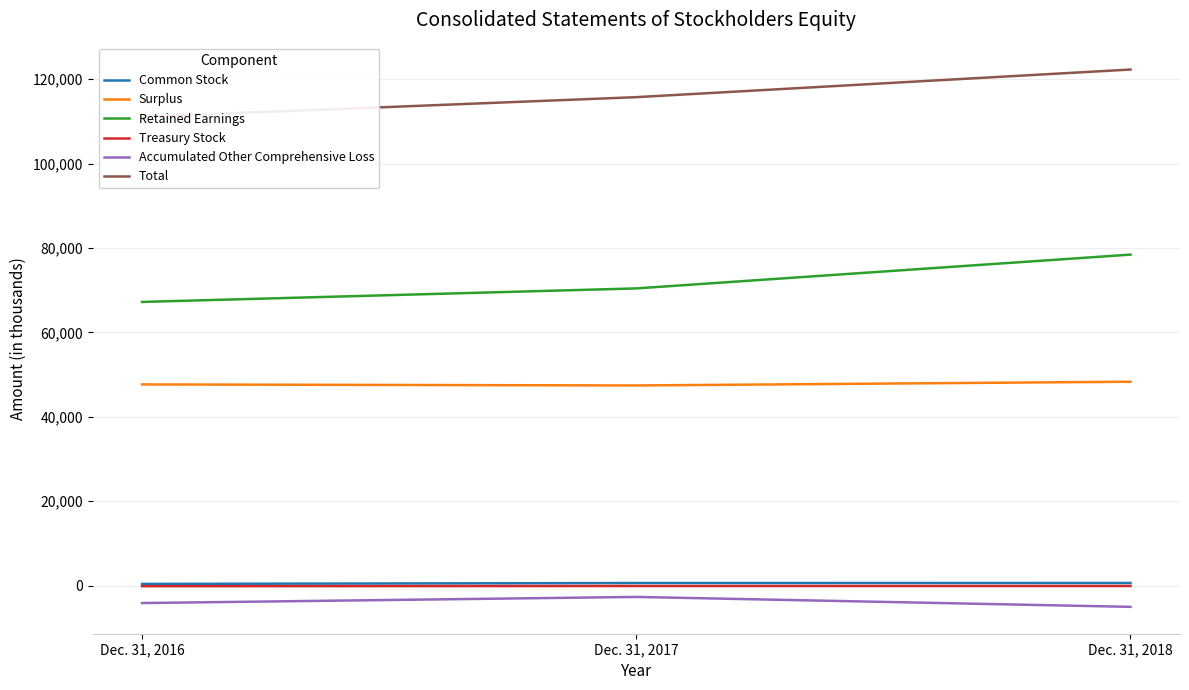

Which series has the widest spread of values?

Retained Earnings